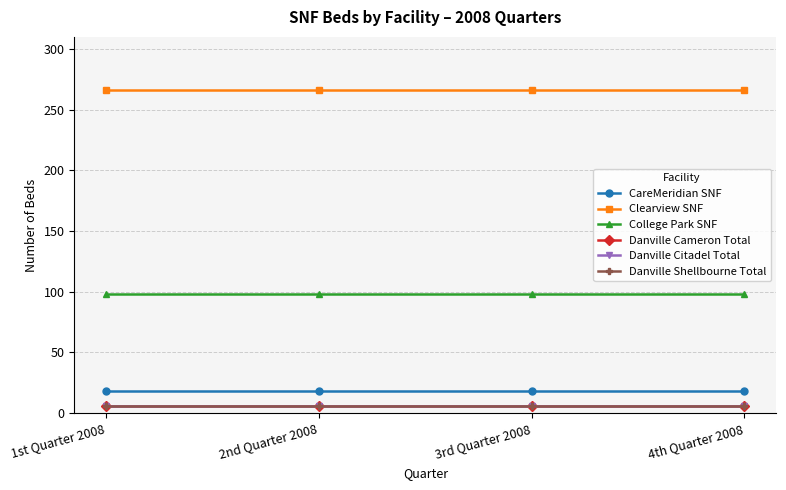

True or false: Danville Shellbourne Total and CareMeridian SNF intersect in this chart.

False